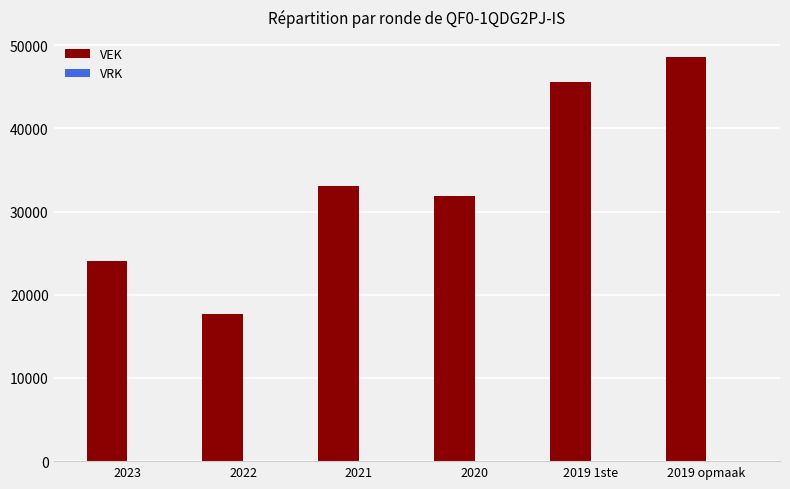

True or false: the data shows 8077 at 2023.

False